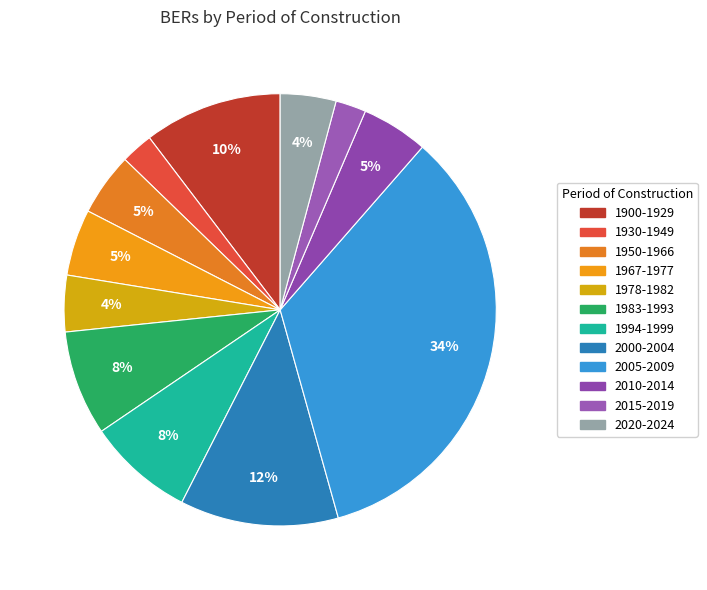

To the nearest percent, what is the average slice percentage?

8%